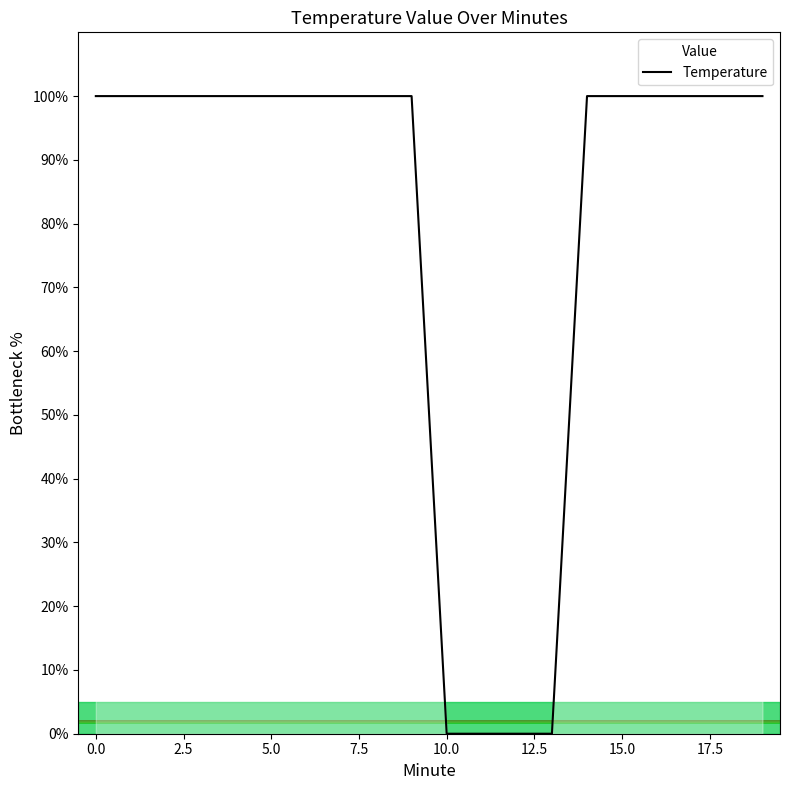

Does the chart display data point markers on the line(s)?

No